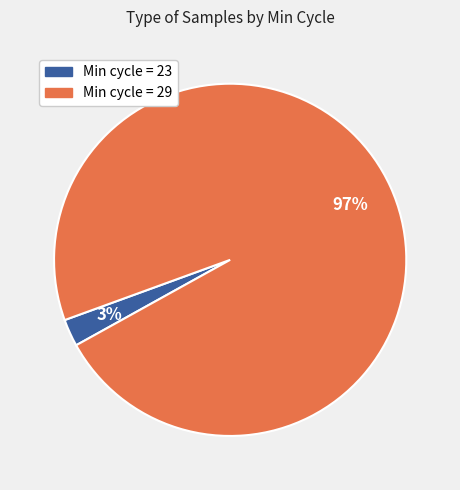

To the nearest percent, what is the average slice percentage?

50%